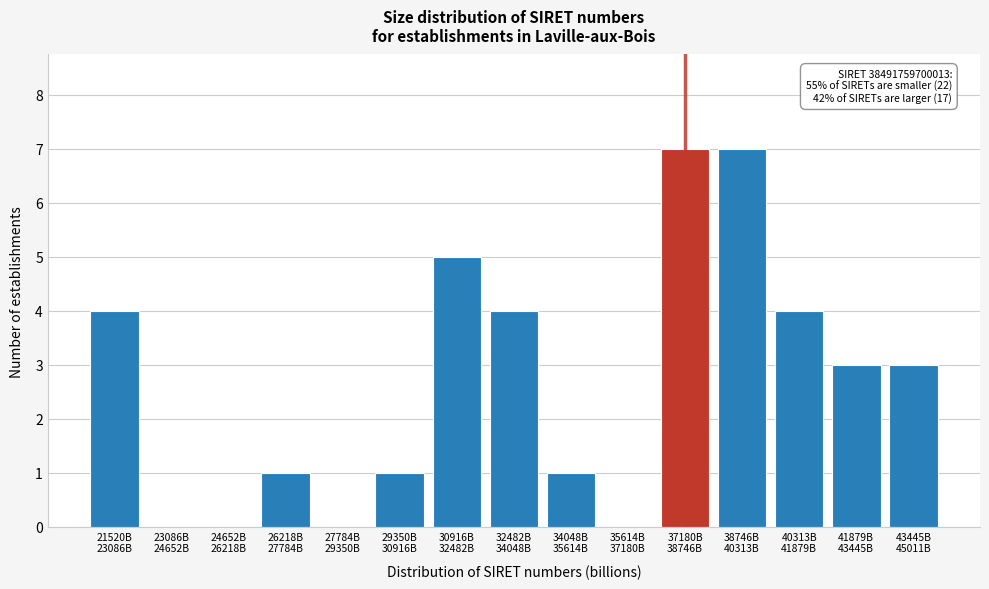

What is the sum of all values?

40